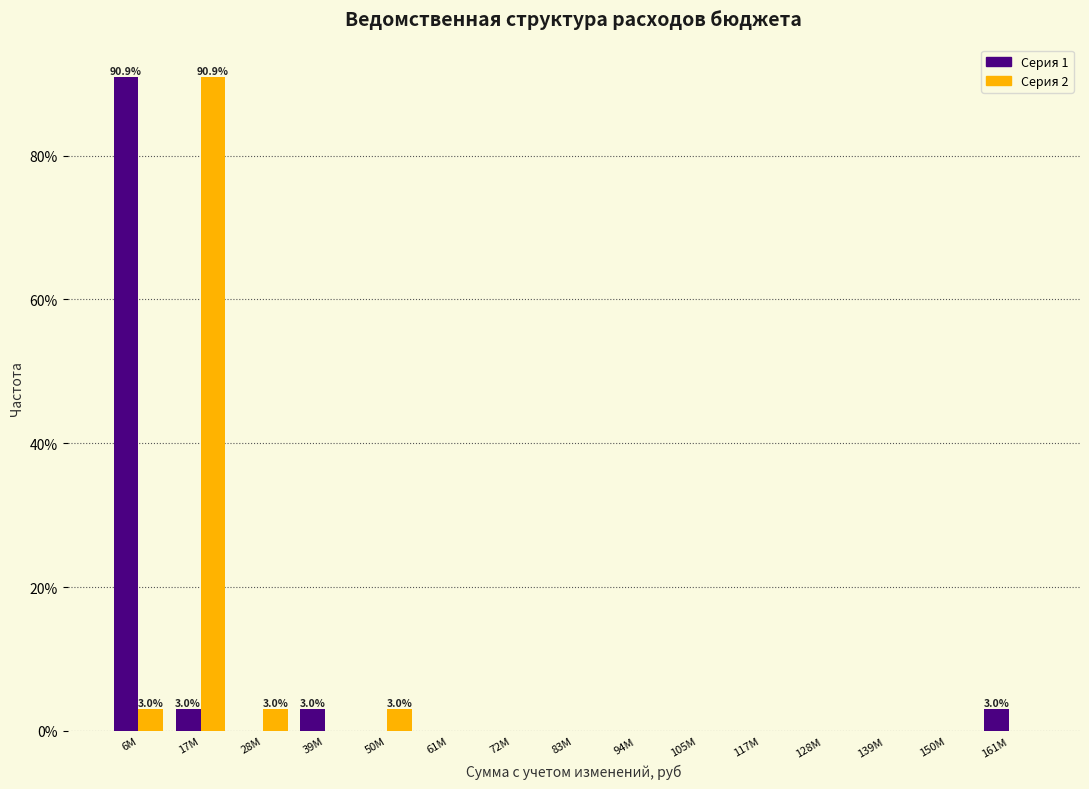

Reading left to right, transcribe all the data shown in this chart.

Серия 1: 6M=90.9	17M=3.0	28M=0.0	39M=3.0	50M=0.0	61M=0.0	72M=0.0	83M=0.0	94M=0.0	105M=0.0	117M=0.0	128M=0.0	139M=0.0	150M=0.0	161M=3.0
Серия 2: 6M=3.0	17M=90.9	28M=3.0	39M=0.0	50M=3.0	61M=0.0	72M=0.0	83M=0.0	94M=0.0	105M=0.0	117M=0.0	128M=0.0	139M=0.0	150M=0.0	161M=0.0